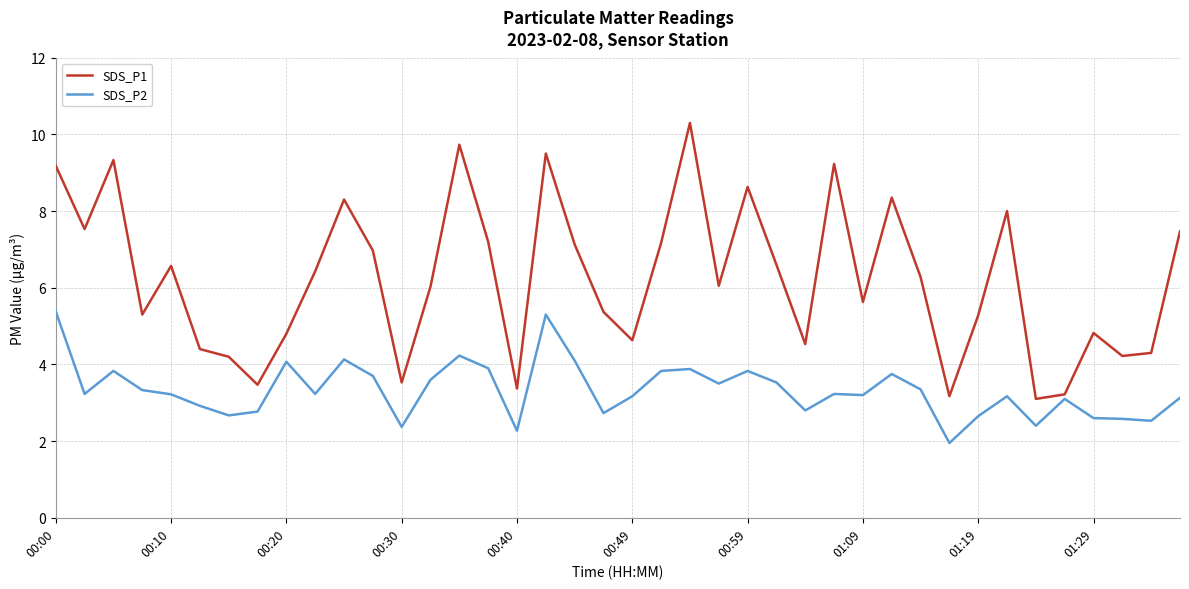

What is the lowest value of the SDS_P1 series?

3.1